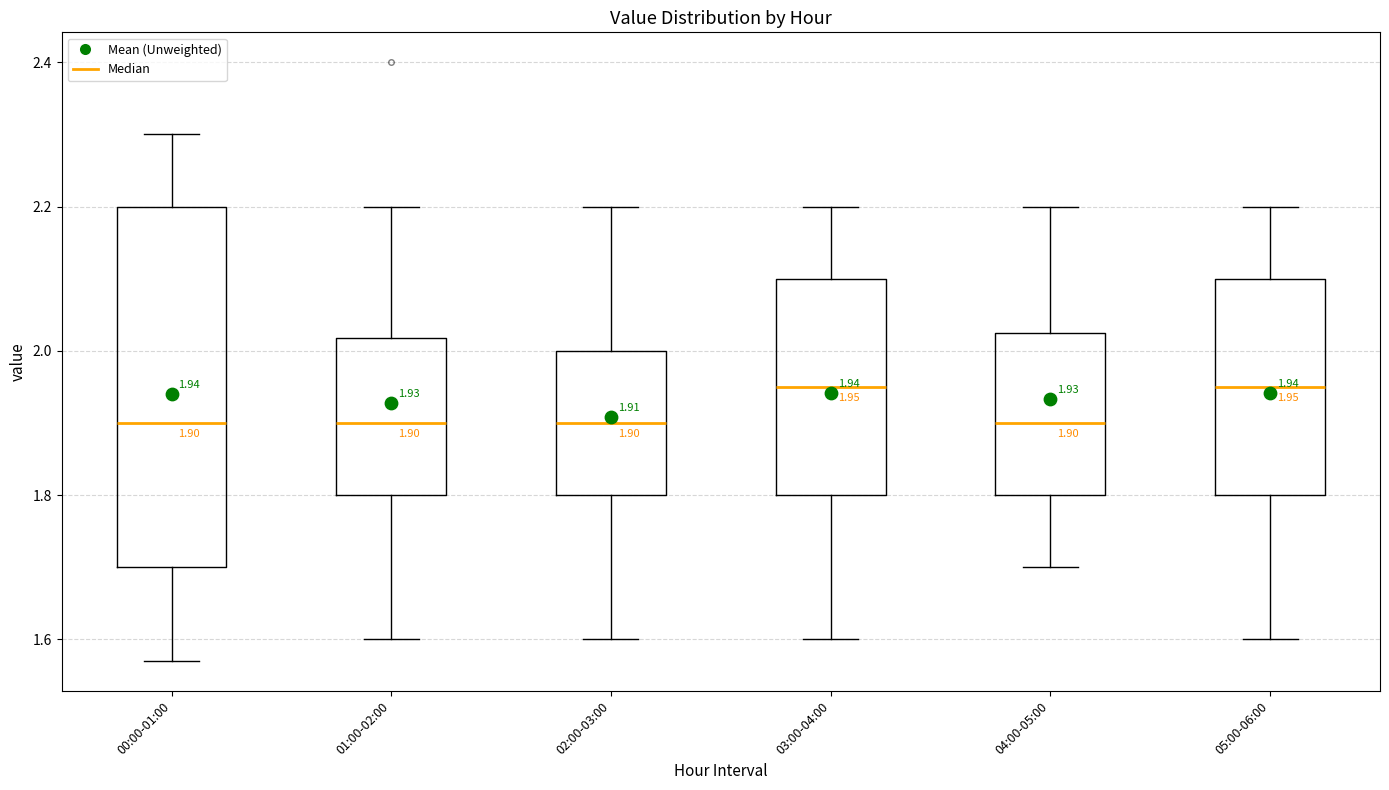

Which box is the tallest, from its lower edge to its upper edge?

00:00-01:00